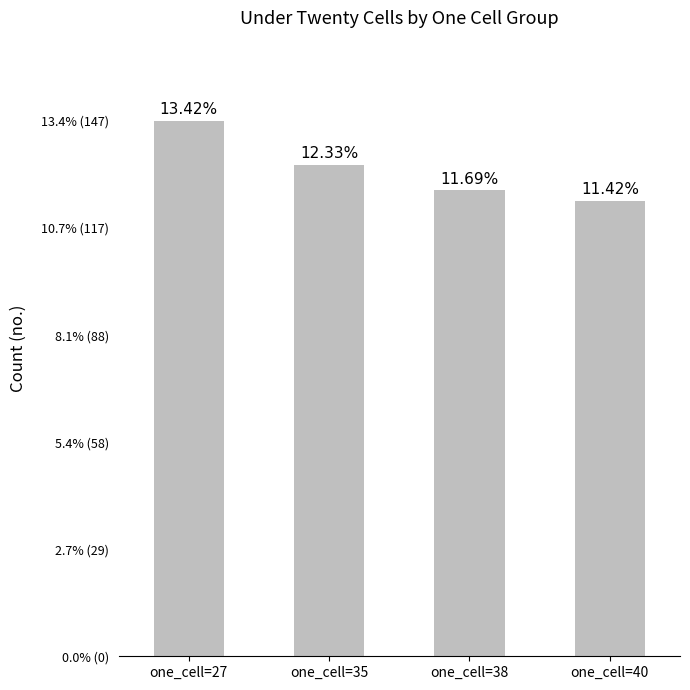

Are the bars horizontal?

No